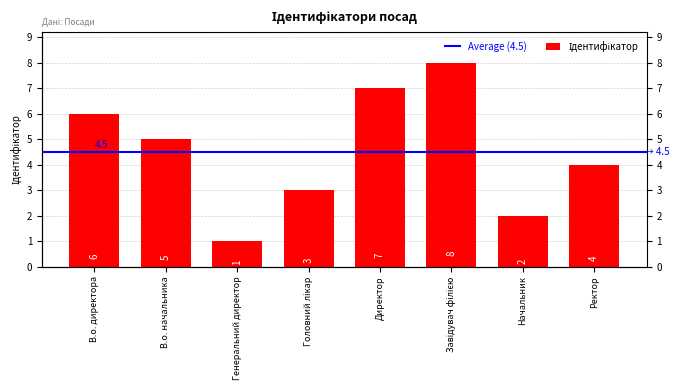

The chart shows a value of 8 at Завідувач філією. True or false?

True